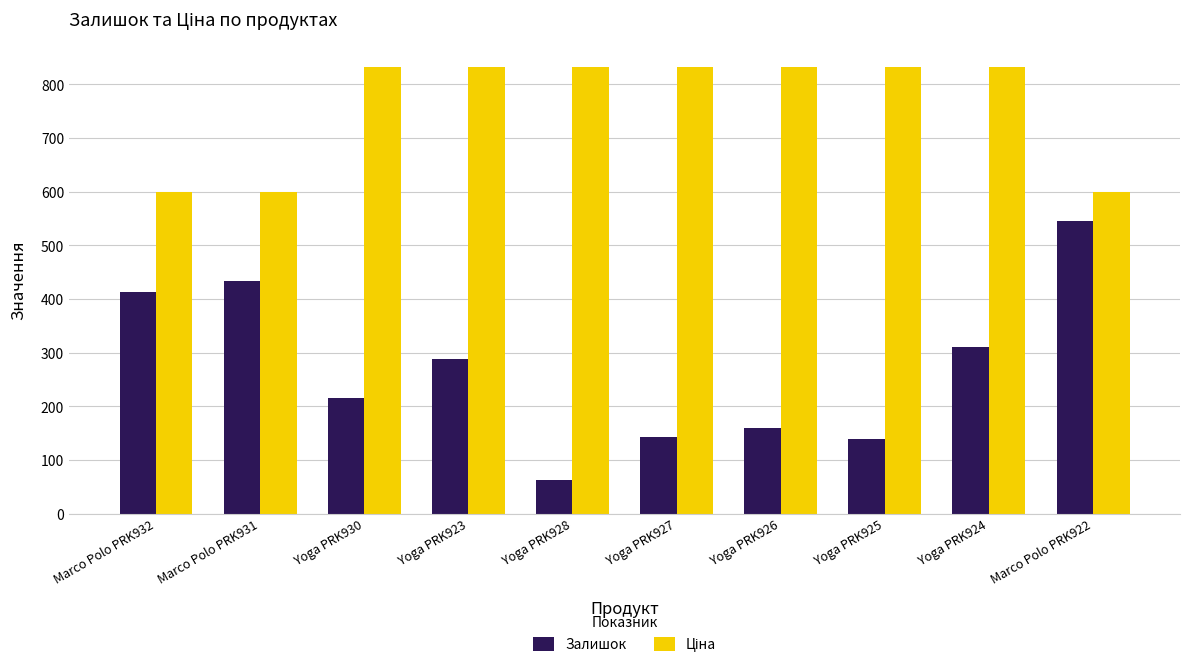

What is the difference between the maximum and second lowest values in the Залишок series?

406.0